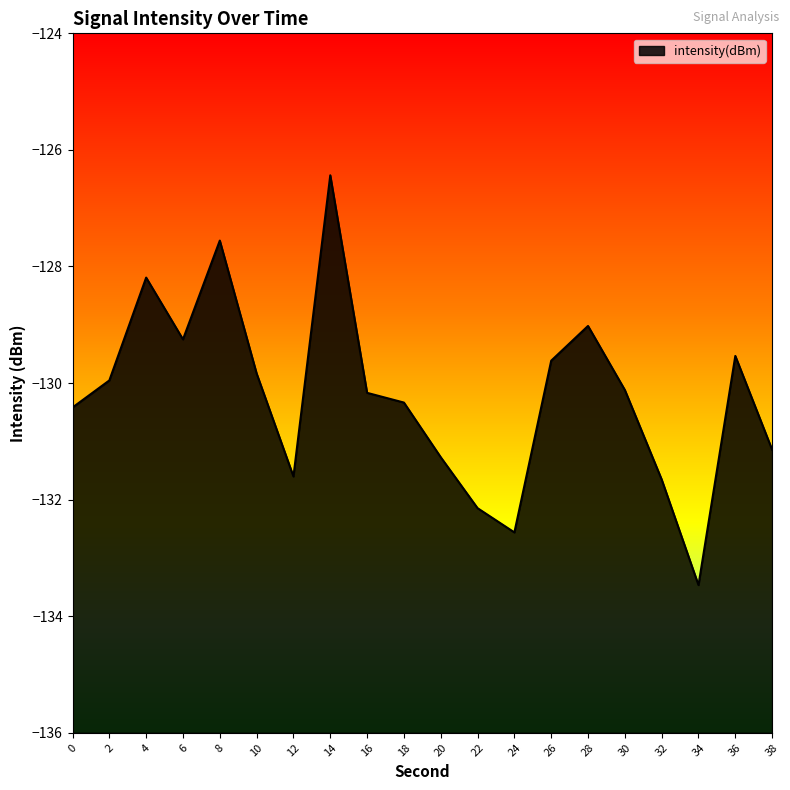

At which label is the value closest to -129?

28